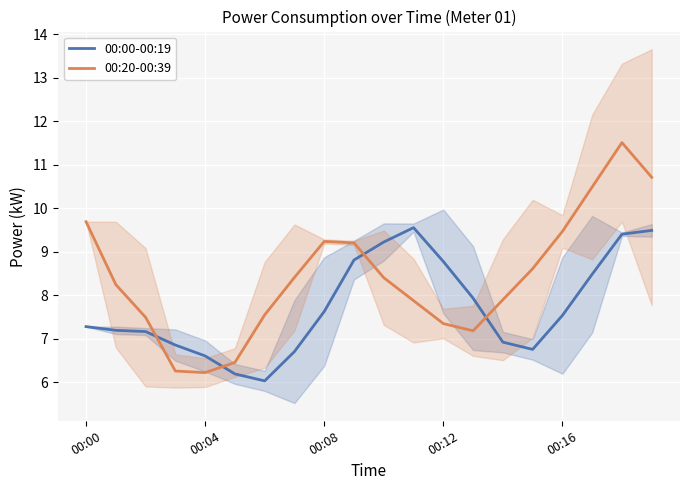

At how many categories does at least one series exceed 8?

13